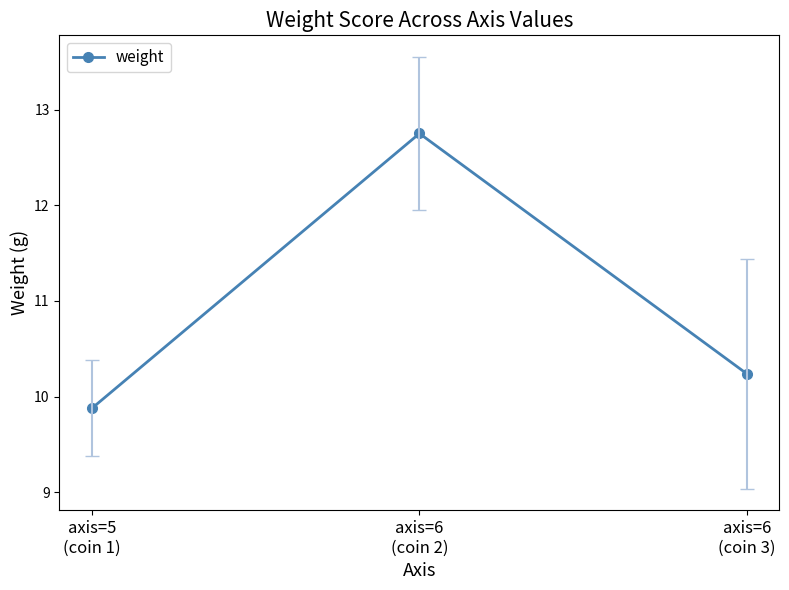

Reading right to left, list all the values displayed in this chart.

axis=6
(coin 3)=10.2	axis=6
(coin 2)=12.8	axis=5
(coin 1)=9.9